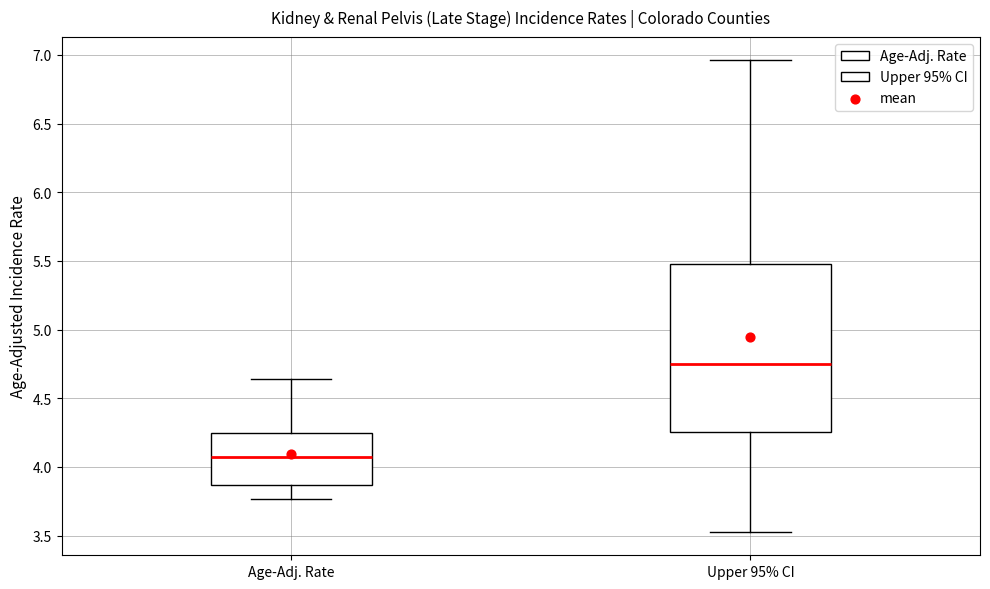

Comparing the boxes themselves (not the whiskers), which one is the tallest?

Upper 95% CI